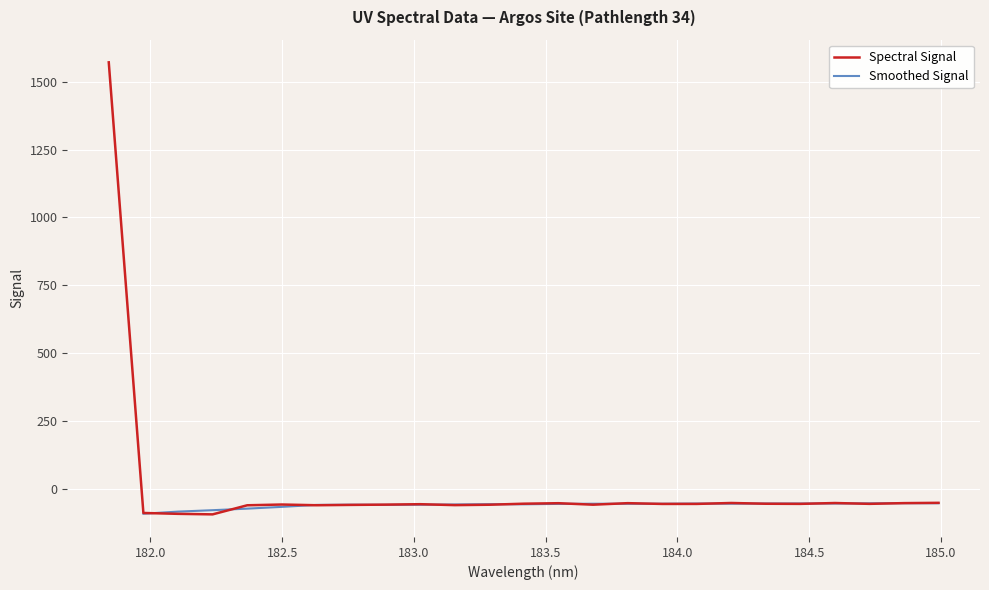

What is the minimum value for Spectral Signal?

-95.4